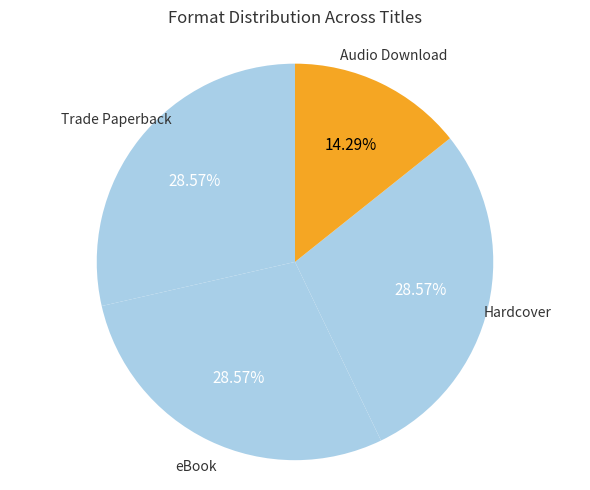

How many segments does this pie chart have?

4